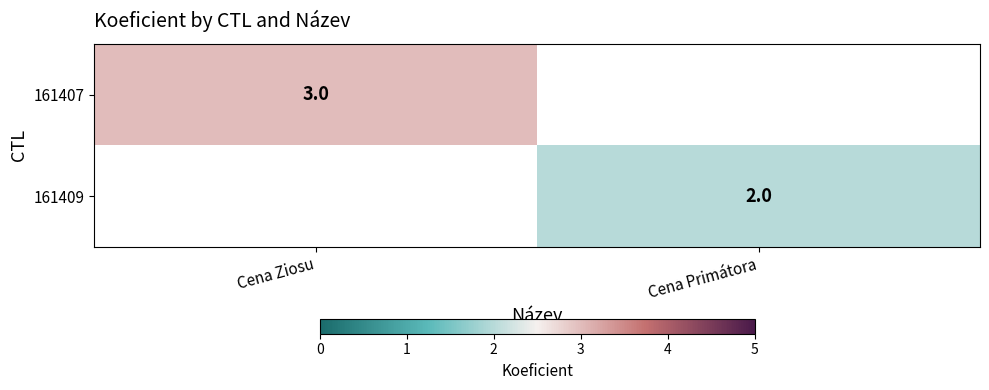

The value of 161407 at Cena Ziosu is 4. True or false?

False